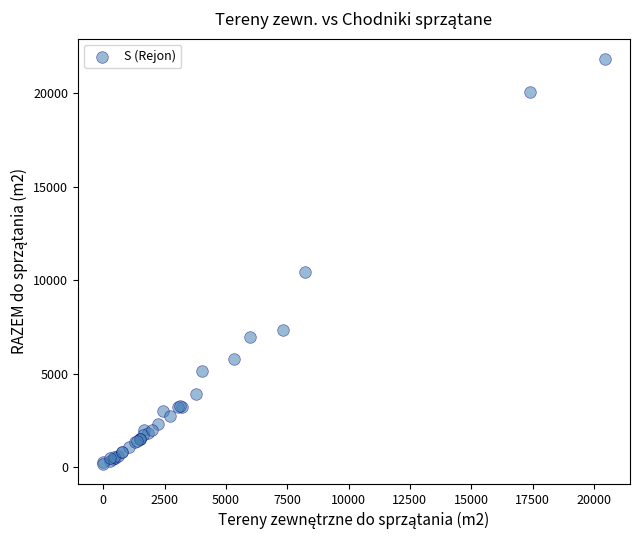

What Y value in the scatter plot is closest to 11009?

10430